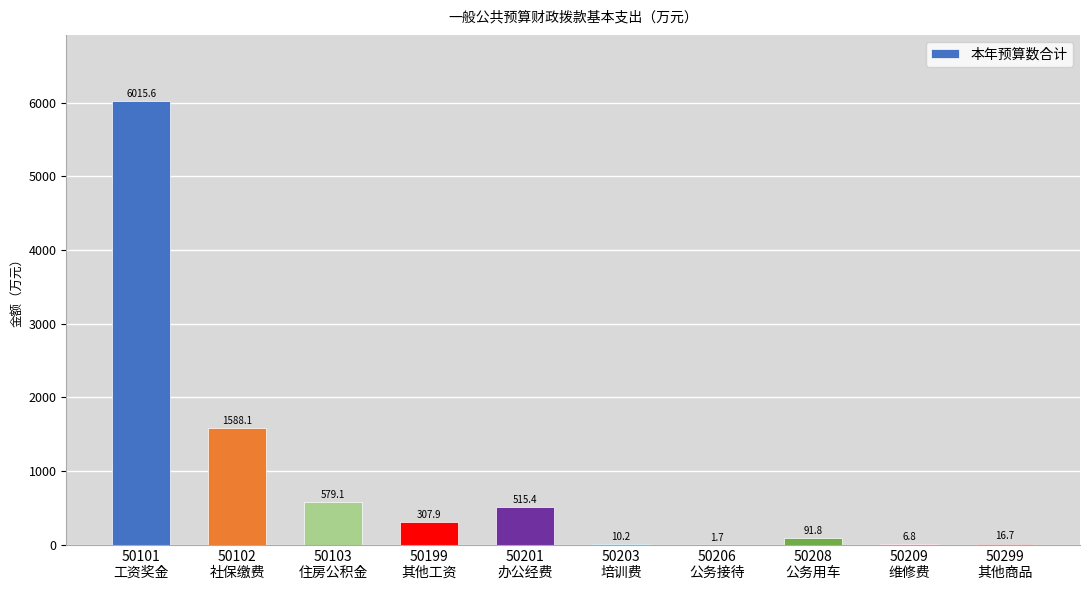

What is the greatest value displayed?

6015.6